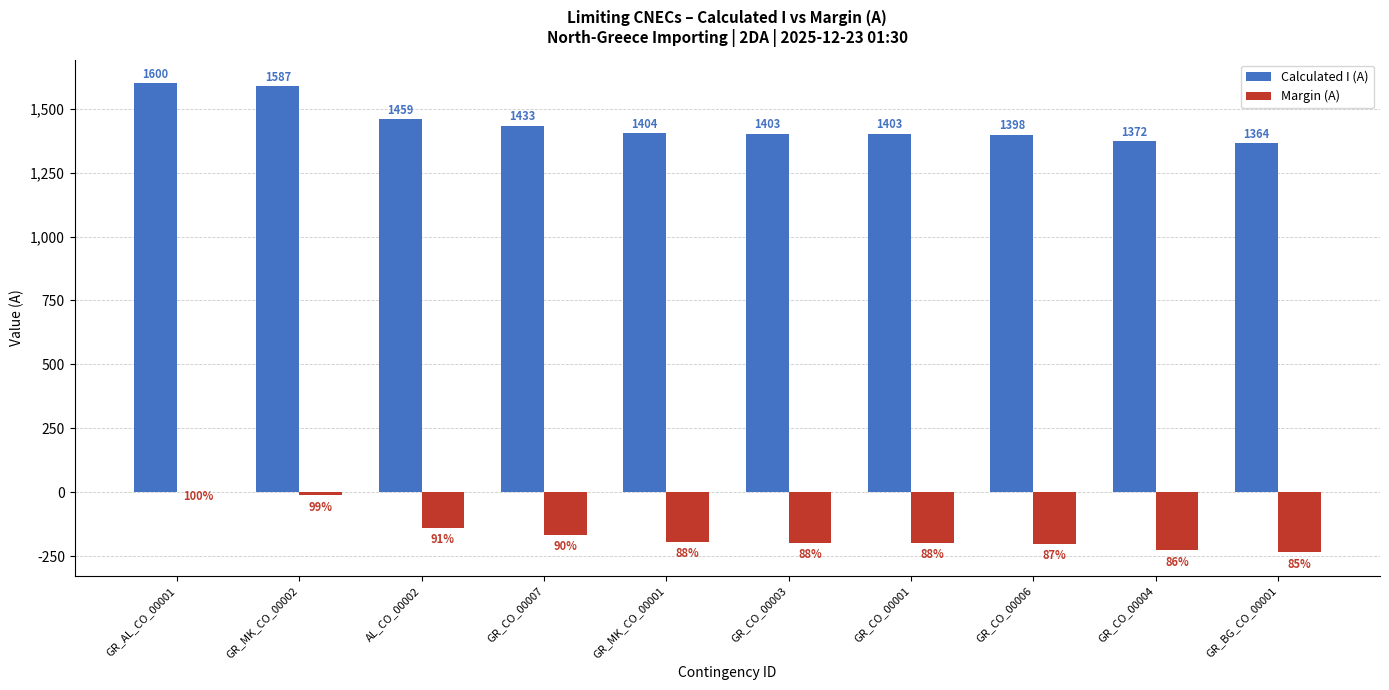

Are the bars horizontal?

No